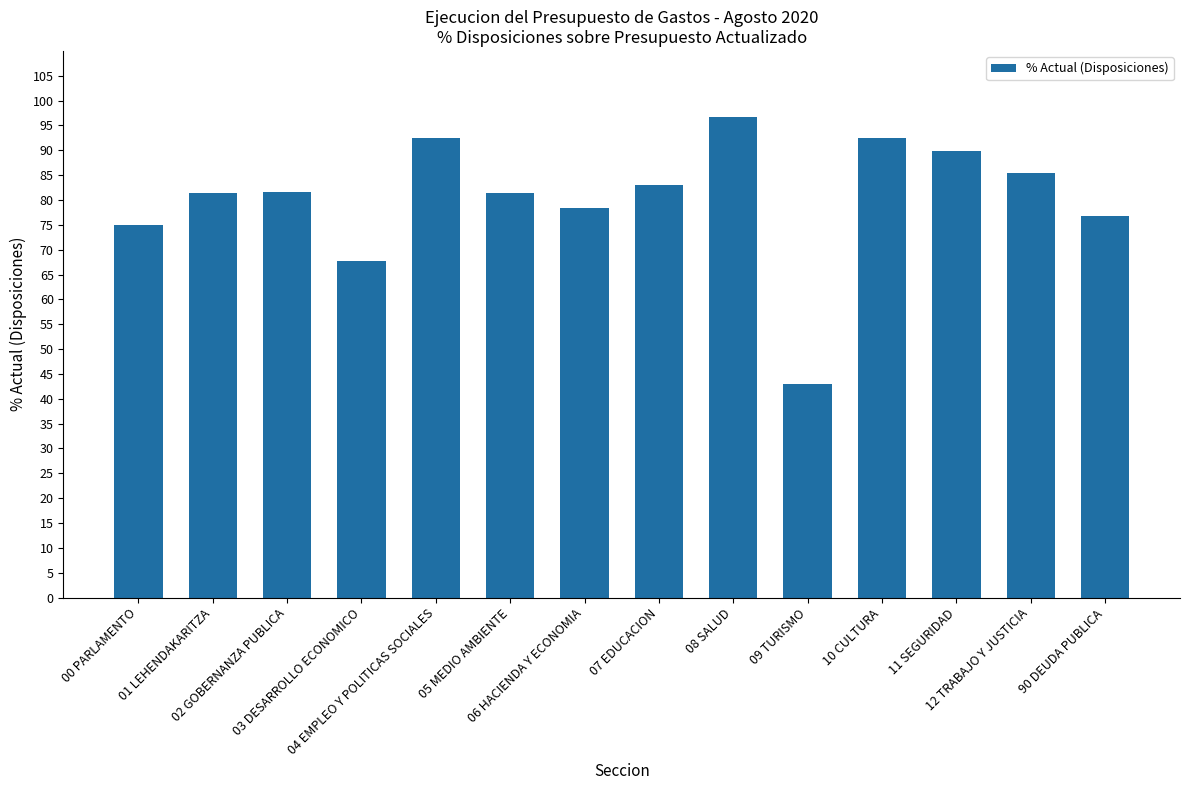

What is the label of the 12th bar from the right?

02 GOBERNANZA PUBLICA